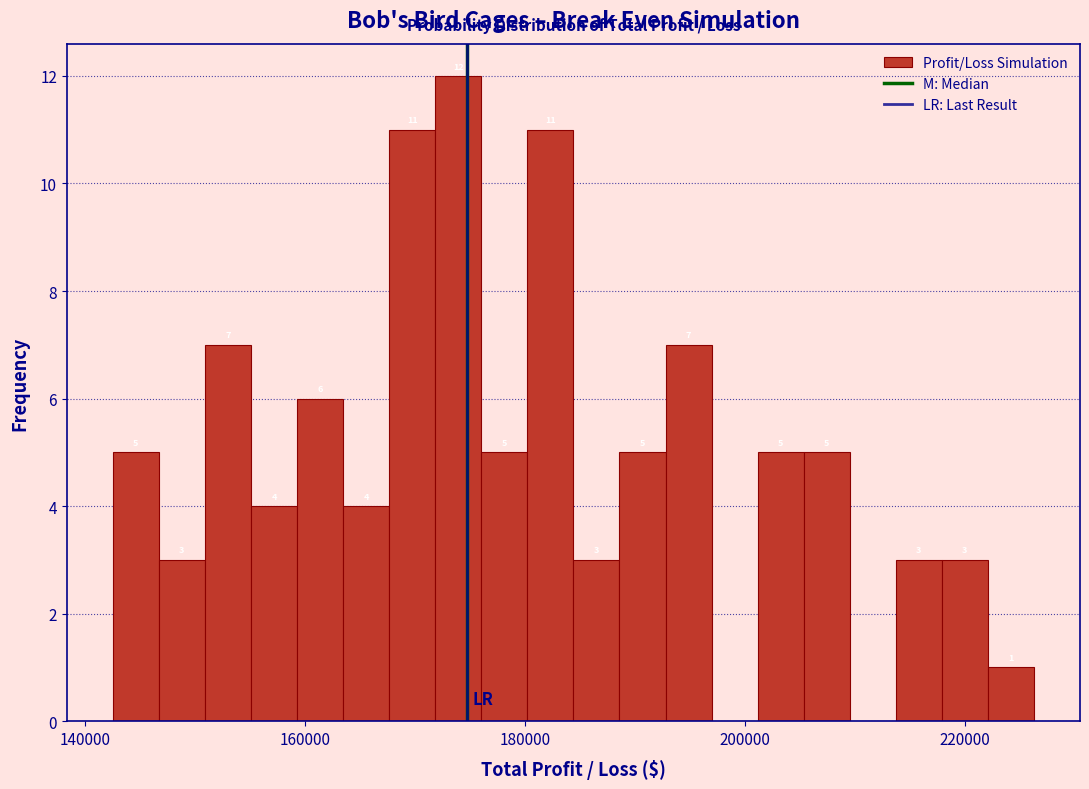

Read against the x-axis, roughly where is the centre of the tallest bar?

174000